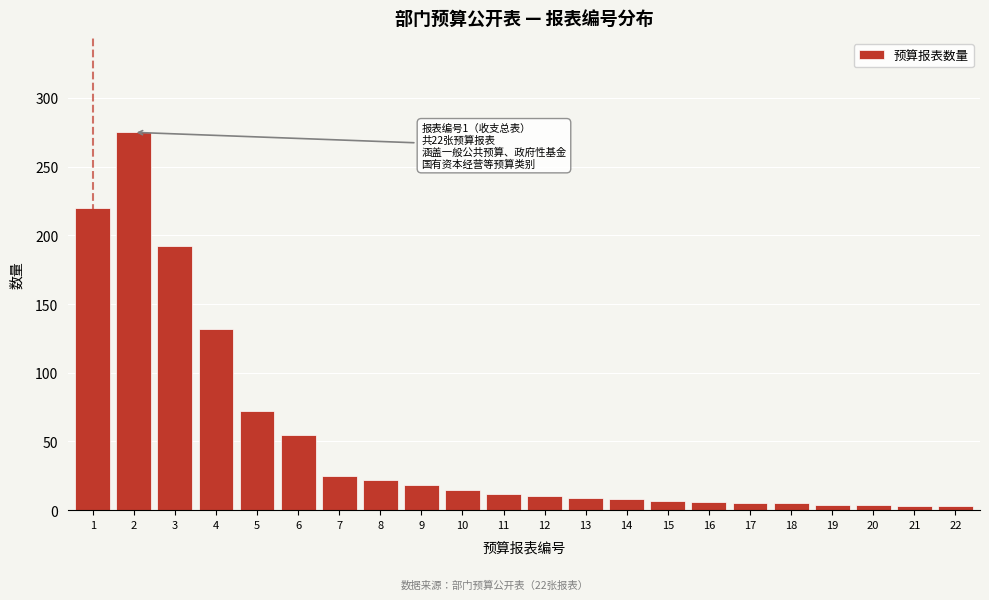

Approximately how many times larger is the value at 3 compared to 4?

1.5